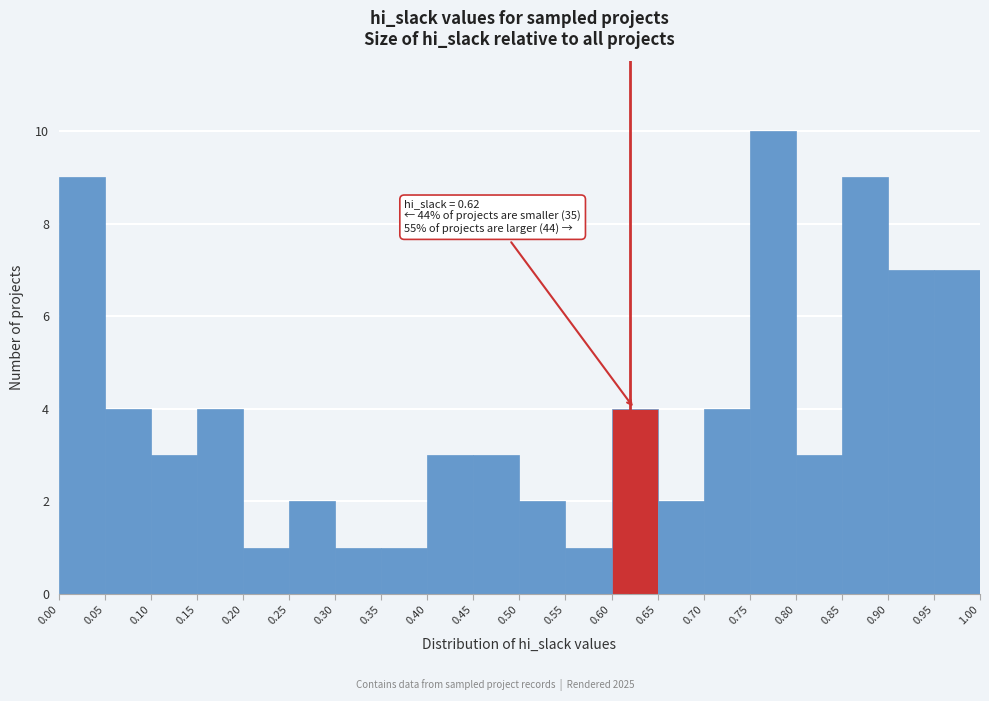

Over which range of the x-axis is the bar tallest?

0.75 to 0.80